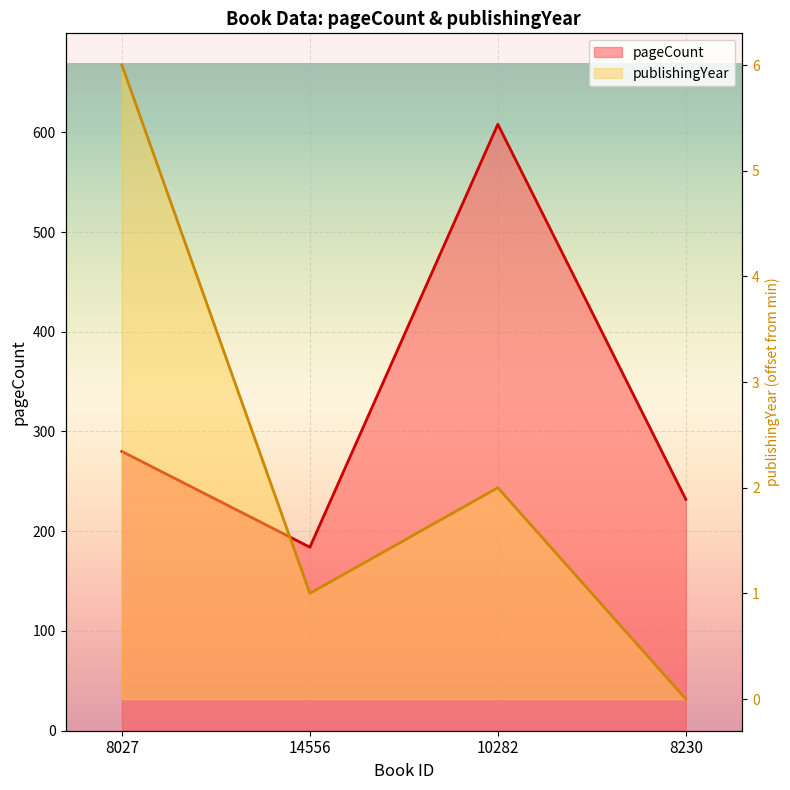

Is the value of pageCount at 8027 greater than the value of publishingYear at 10282?

Yes